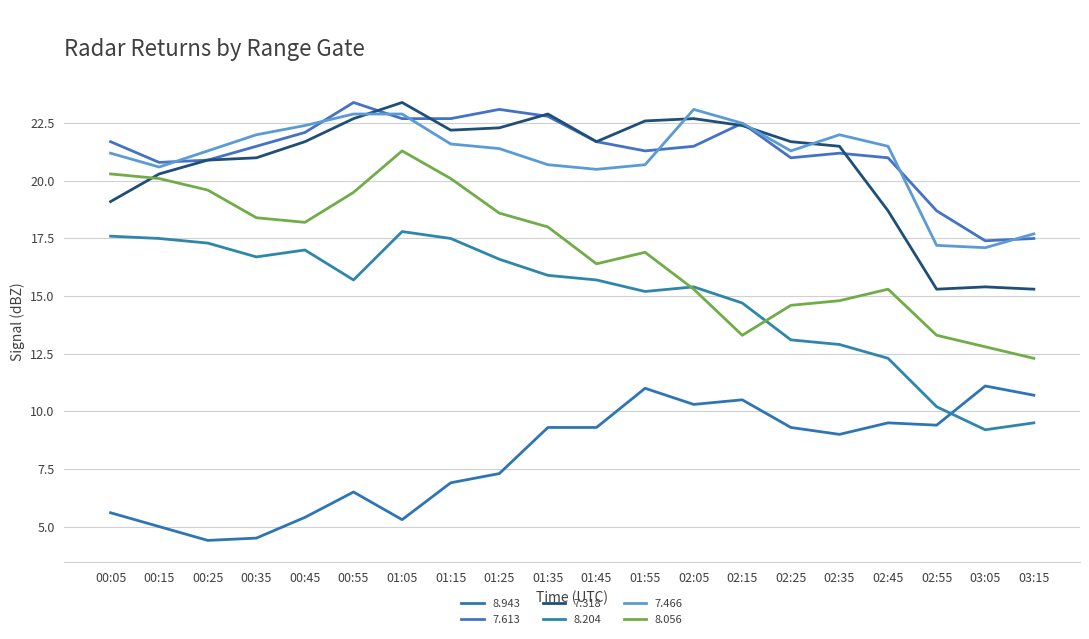

What is the lowest value of the 8.056 series?

12.3